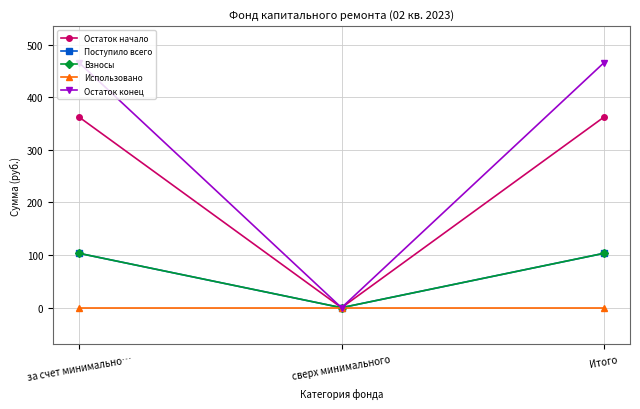

Between за счет минимально… and Итого, which series saw the biggest shift?

Остаток начало